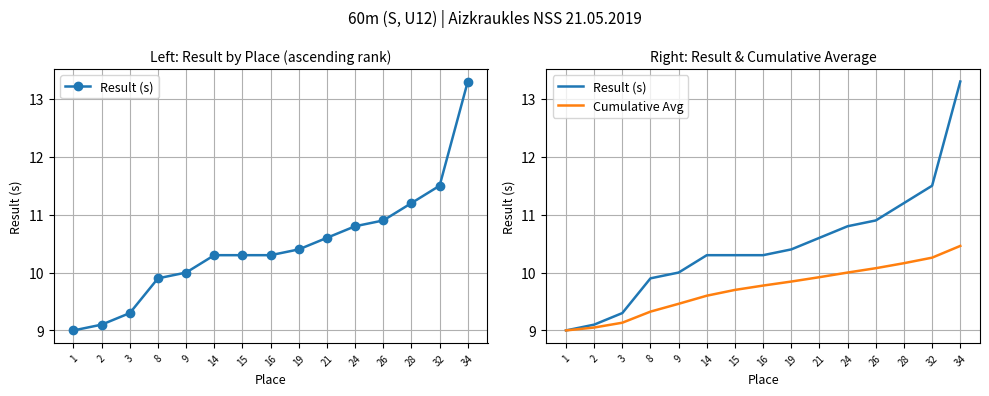

At how many categories does at least one series exceed 10?

10